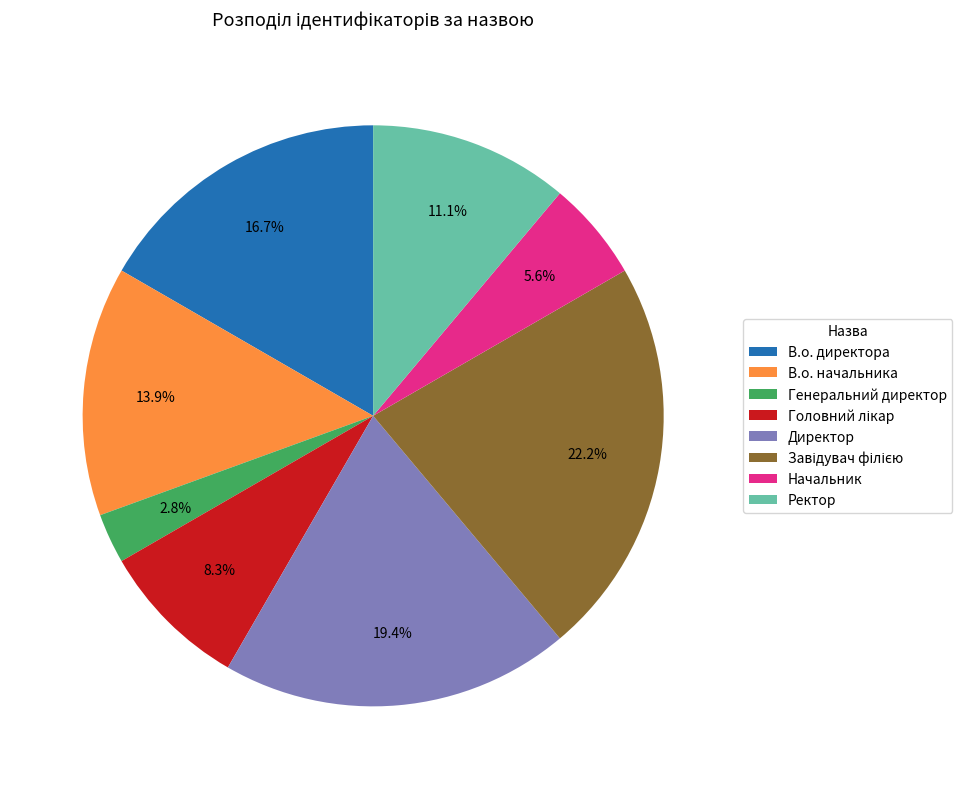

To the nearest percent, what is the average slice percentage?

12%